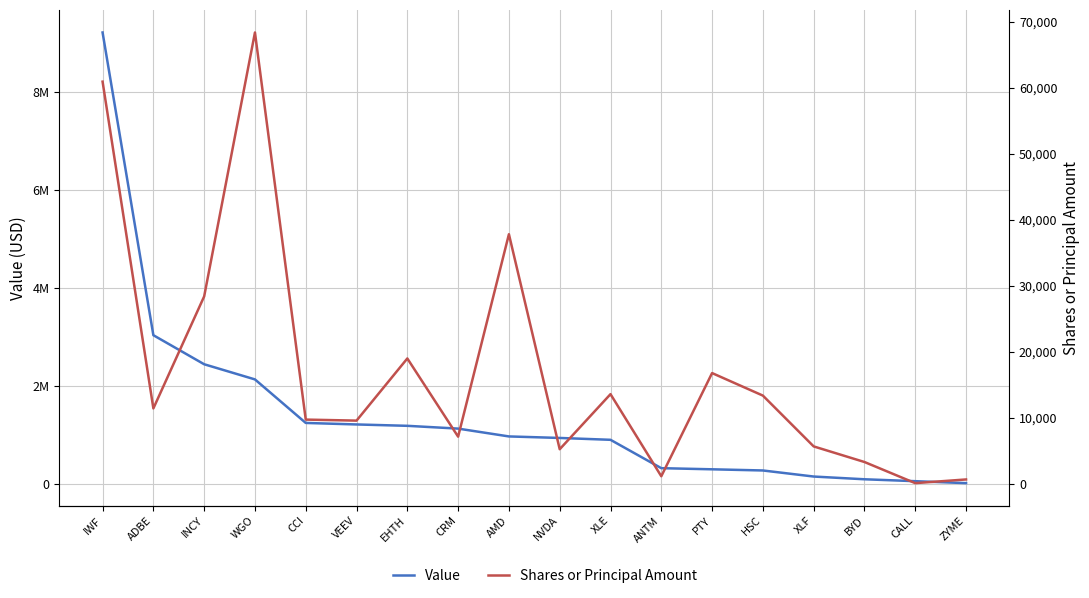

Which category has the lowest value across all series?

CALL